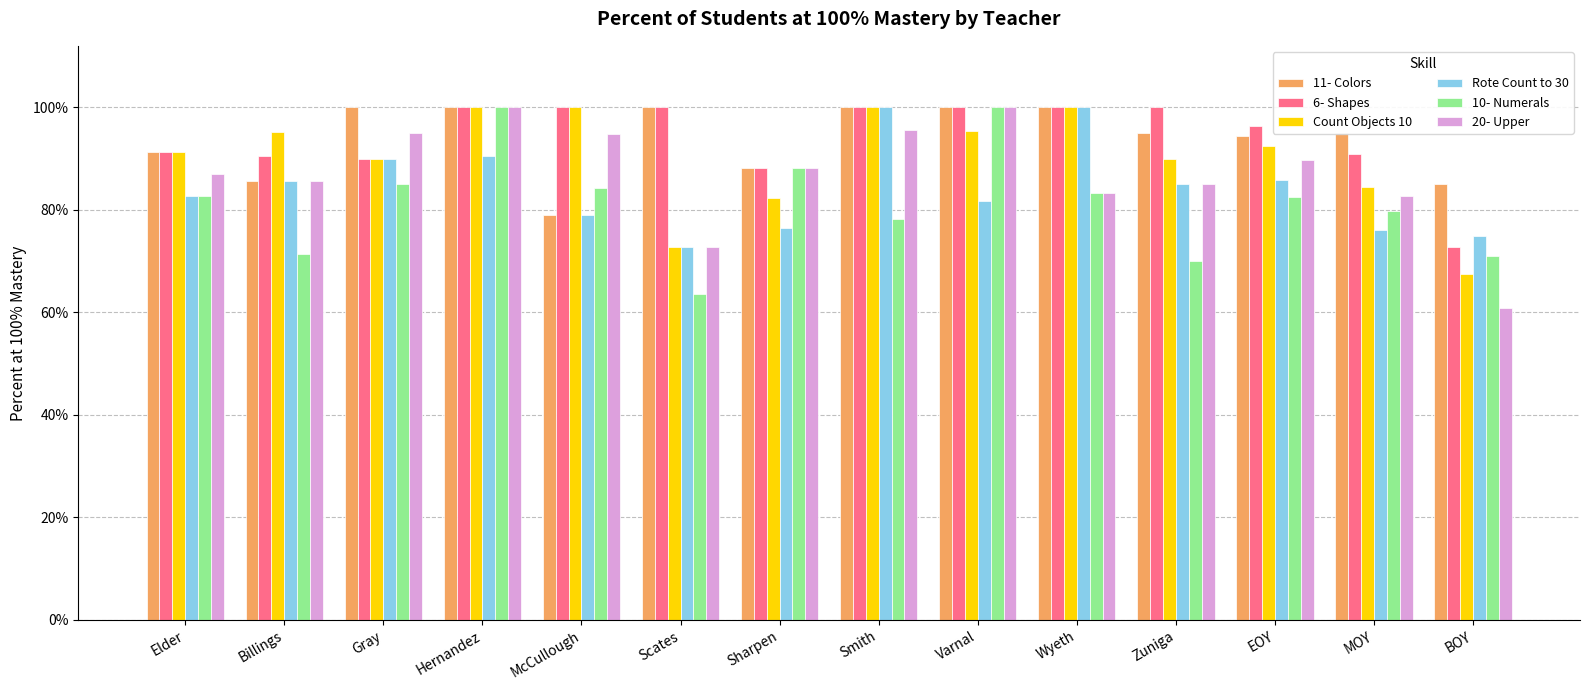

Rank the series at BOY from highest to lowest value.

11- Colors, Rote Count to 30, 6- Shapes, 10- Numerals, Count Objects 10, 20- Upper